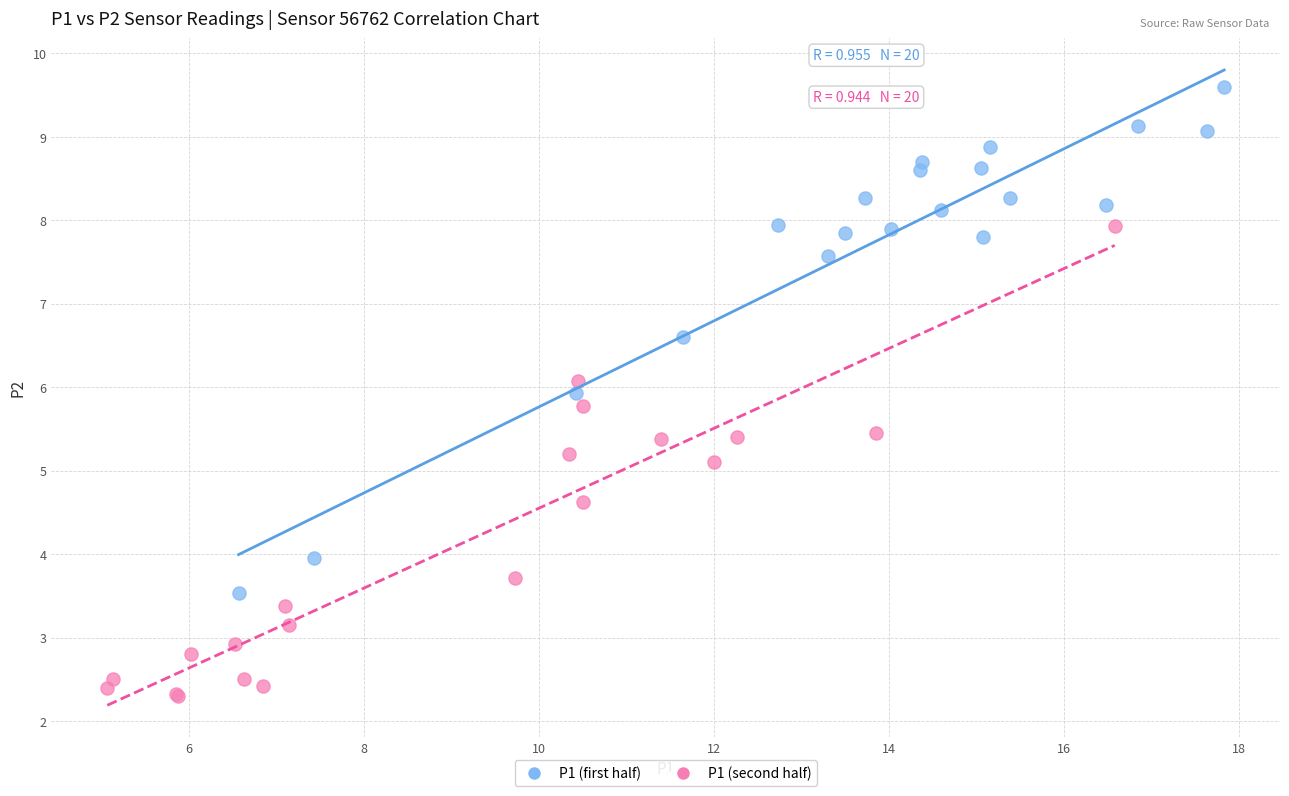

Which series contains the lowest Y value?

P1 (second half)